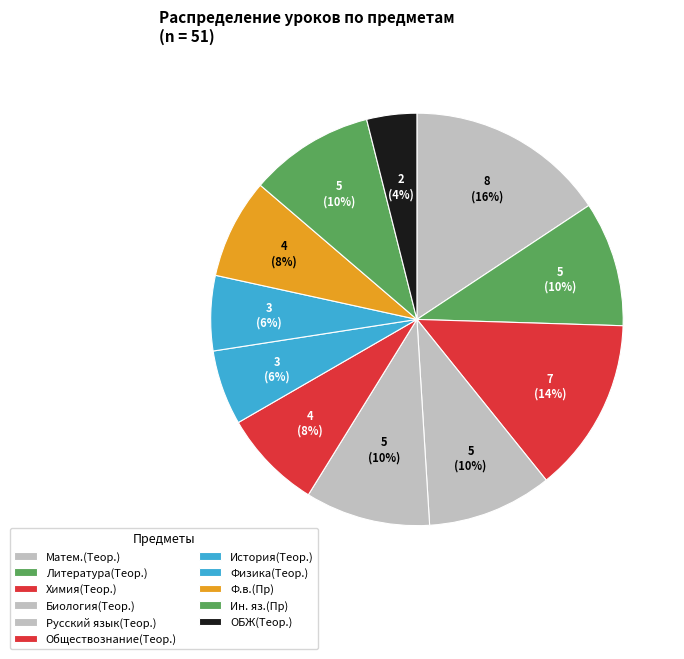

How many slices are in this pie chart?

11